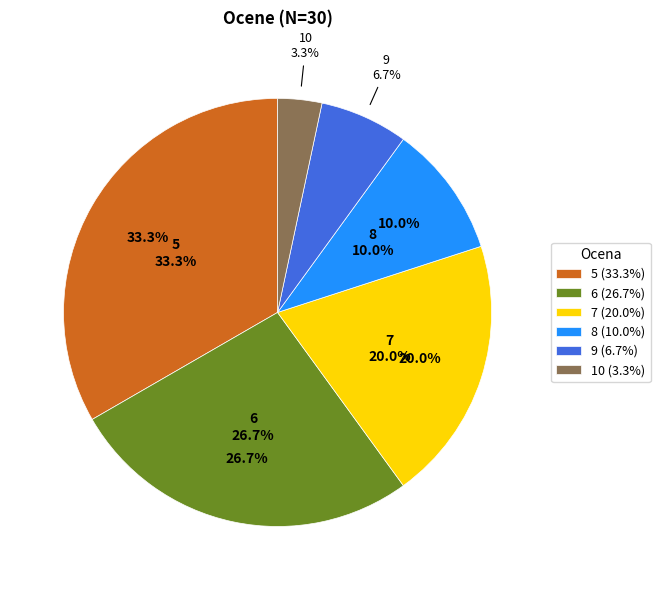

Combined, do 10 and 5 account for over 50%?

No